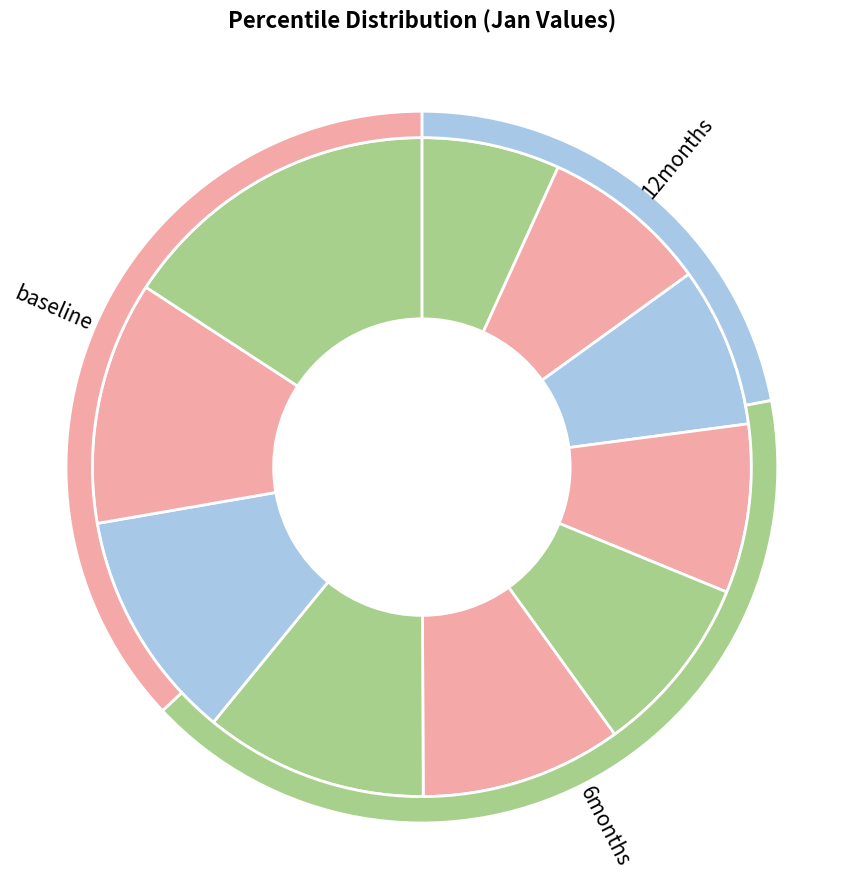

Which slice is the smallest?

pct05